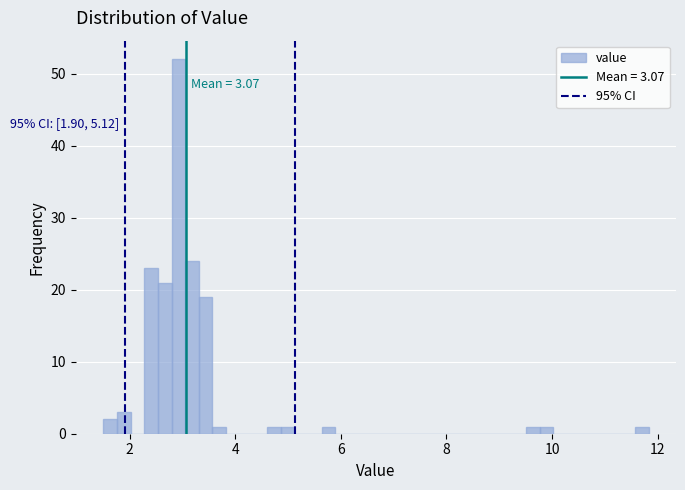

Read against the x-axis, roughly where is the centre of the tallest bar?

3.0